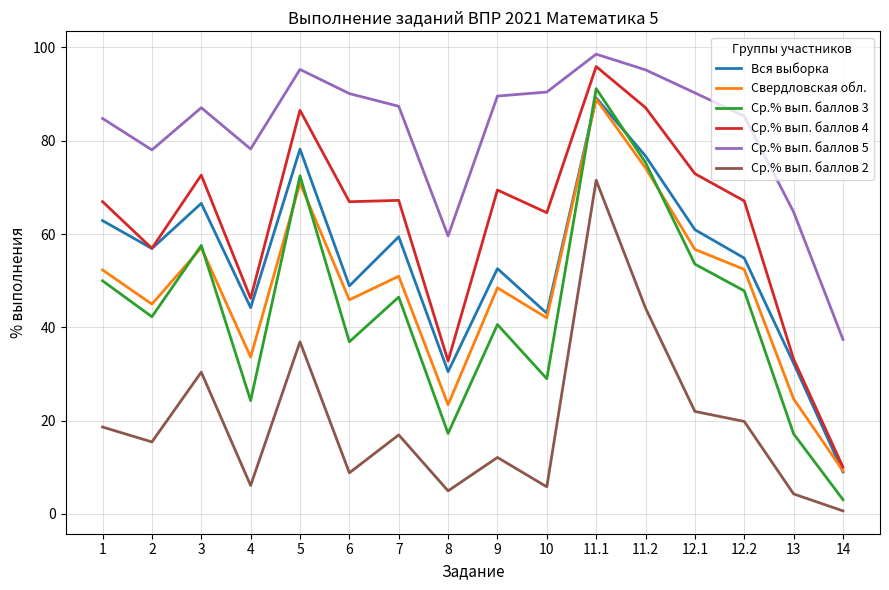

True or false: Ср.% вып. баллов 2 and Ср.% вып. баллов 3 intersect in this chart.

False